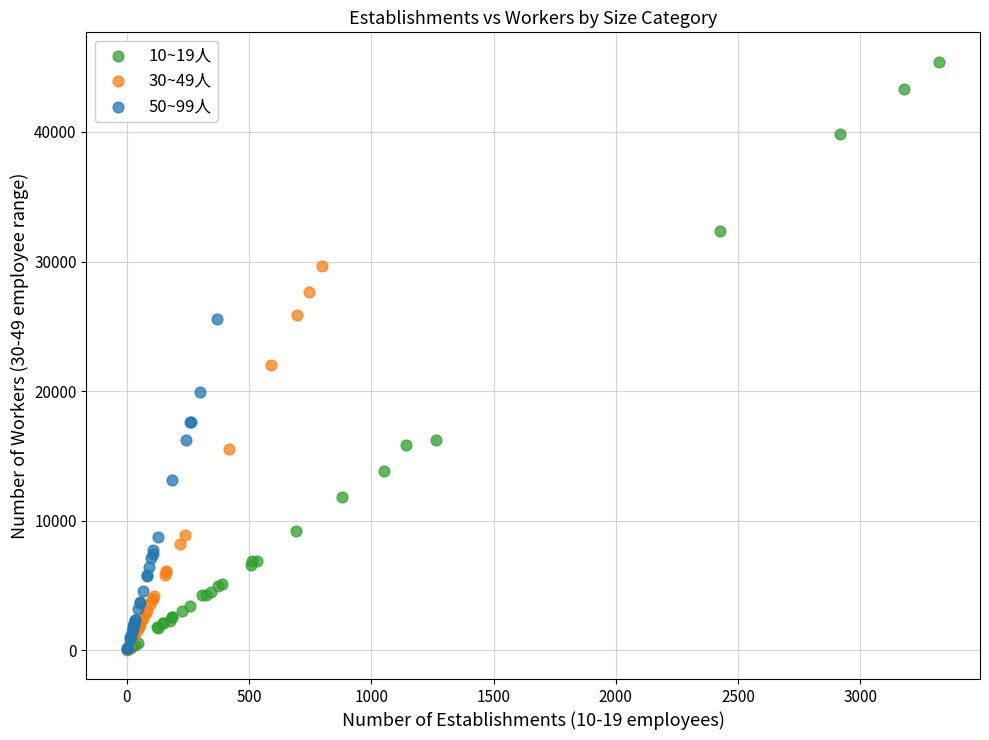

Which series reaches the maximum Y coordinate?

10~19人